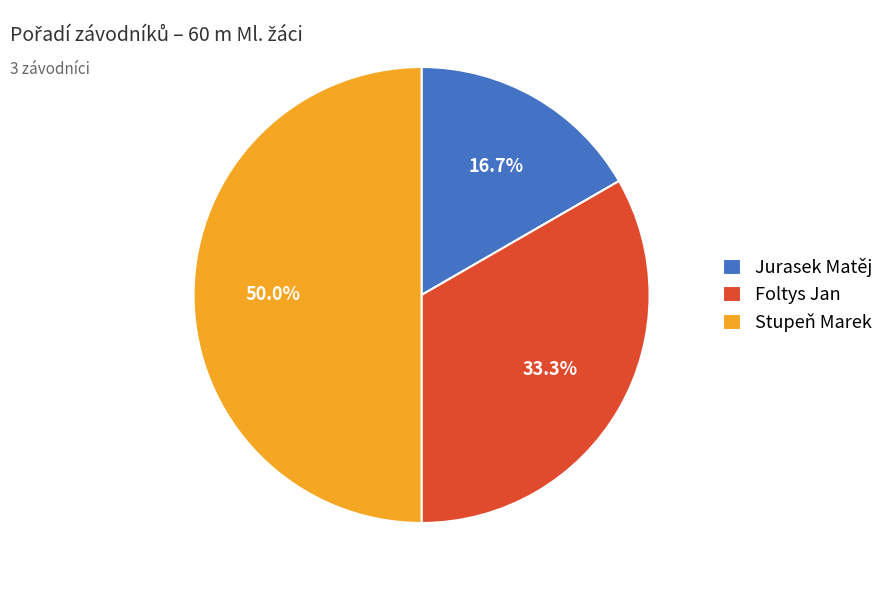

Is Foltys Jan the majority of the pie?

No